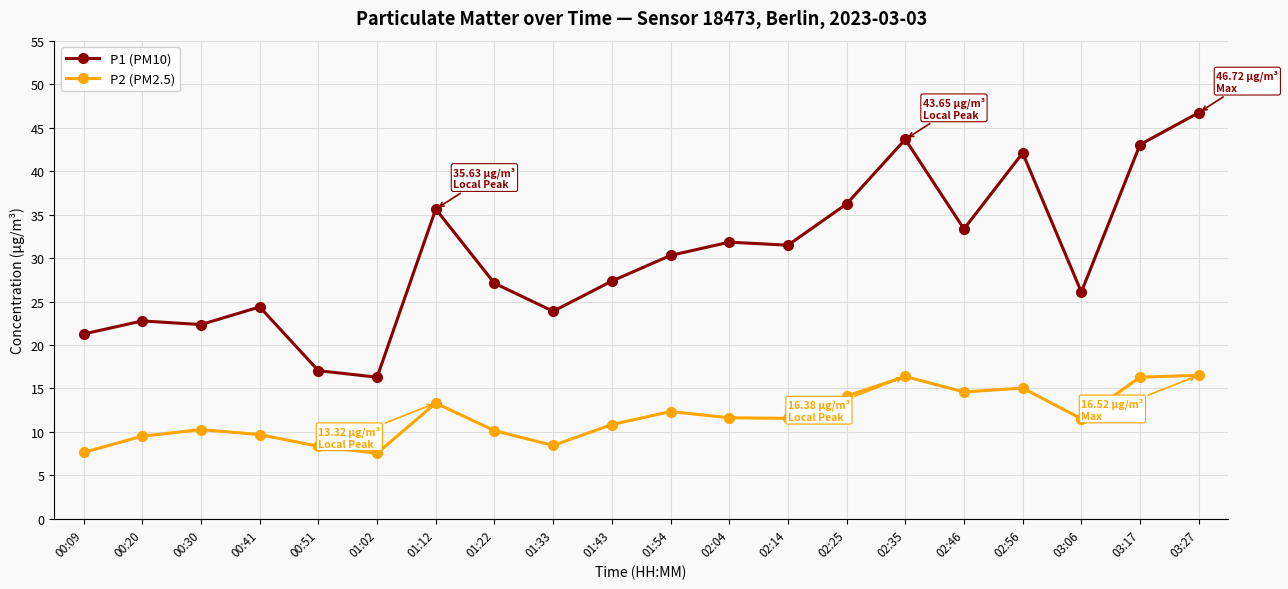

True or false: P1 (PM10) has more than 2 interior local peaks.

True